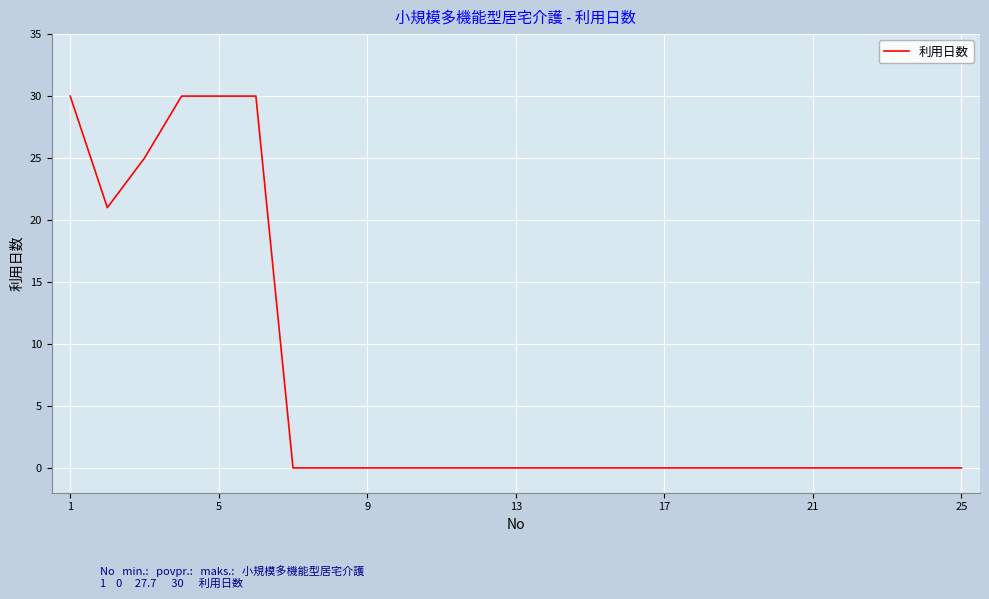

What is the maximum value shown in the chart?

30